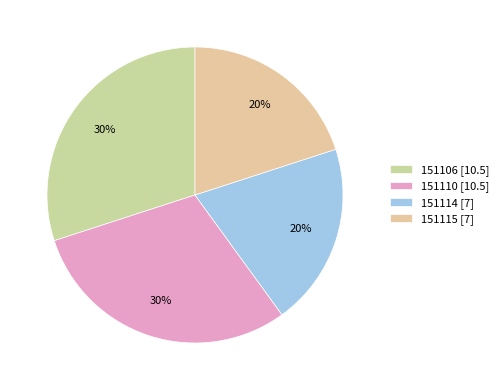

Count the number of slices in the pie.

4